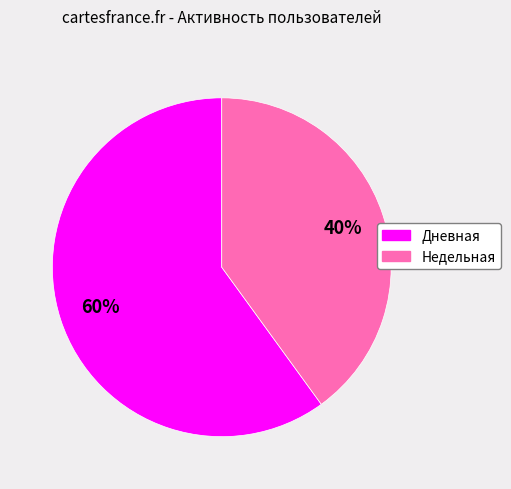

How many segments does this pie chart have?

2